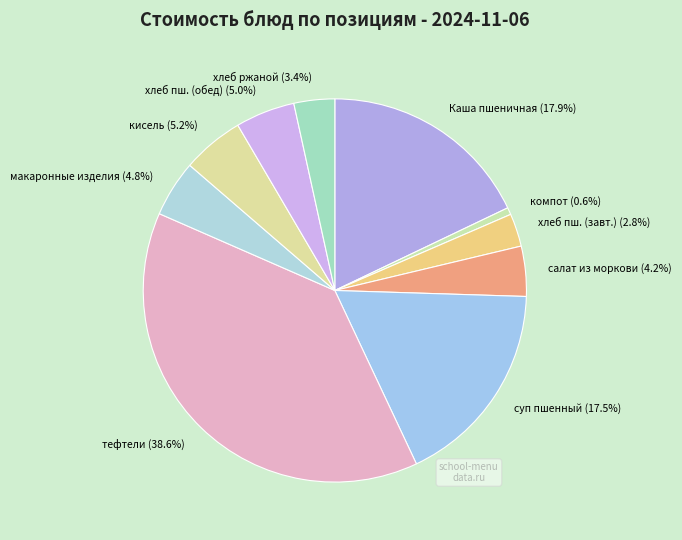

Between кисель and компот, which is larger?

кисель